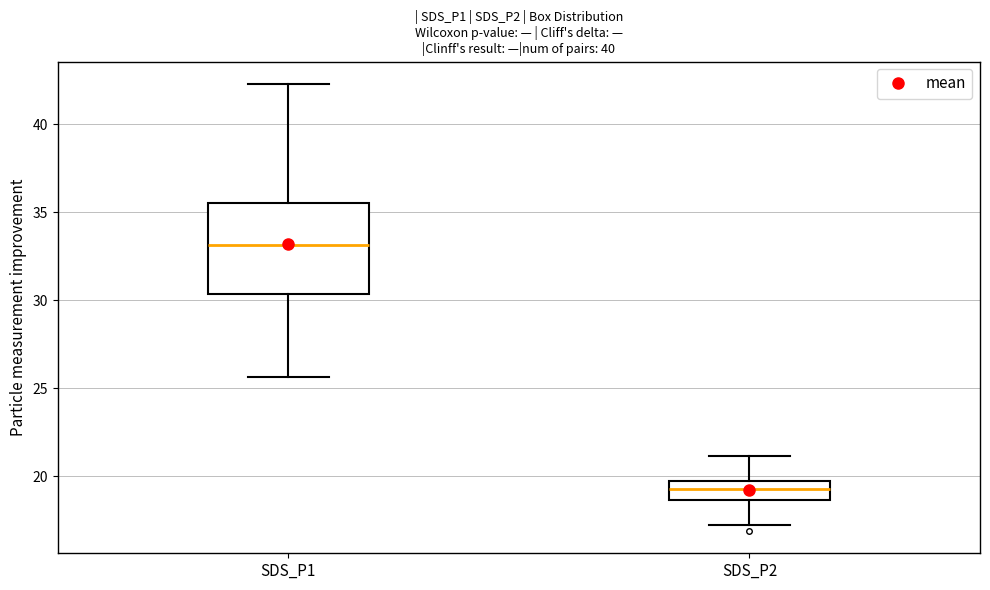

Reading left to right, transcribe this box plot: for each box, give where its median line is, the range the box spans, and where its two whiskers end, as read against the y-axis. The values are not printed on the chart, so give them approximately, as read against the axis.

SDS_P1: median 33.0, box 30.5 to 35.5, whiskers 25.5 to 42.5
SDS_P2: median 19.0, box 18.5 to 19.5, whiskers 17.0 to 21.0